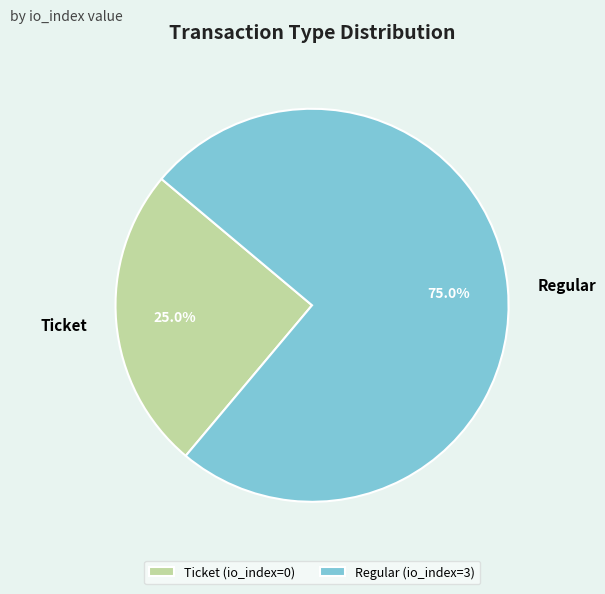

Count the number of slices in the pie.

2